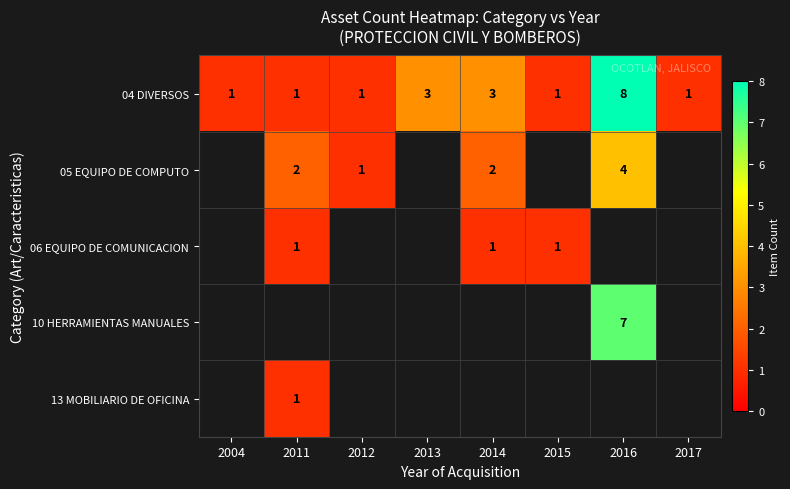

Is it true that 04 DIVERSOS equals 1.0 at 2015?

True